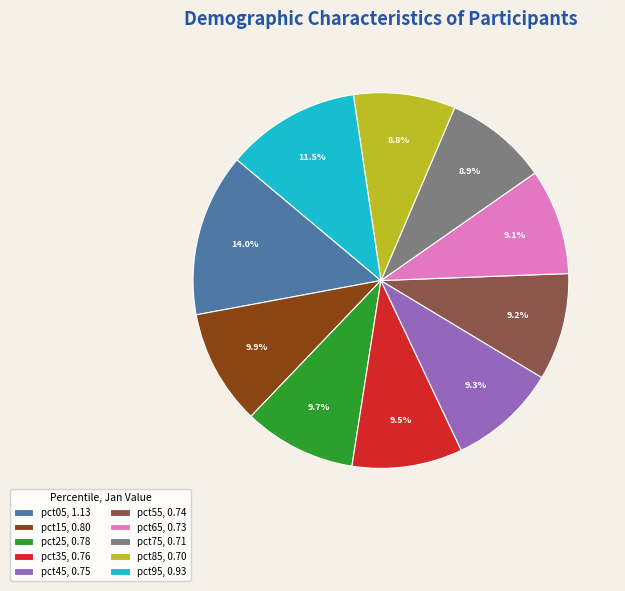

How many slices are in this pie chart?

10